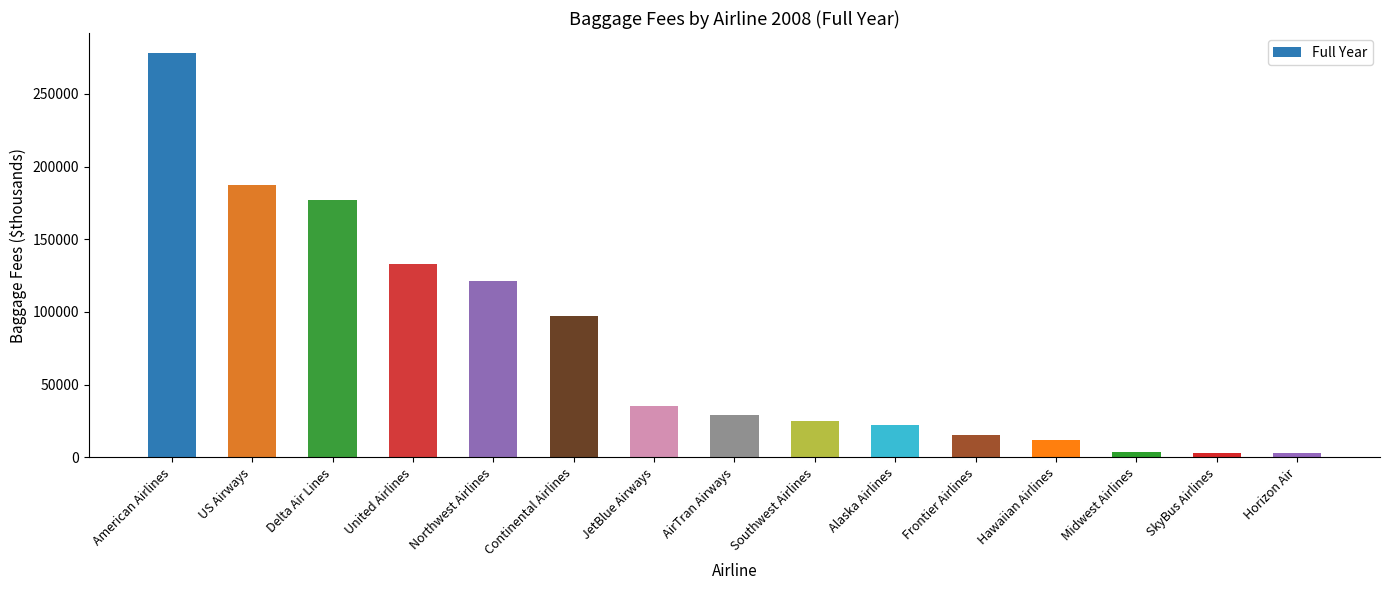

Between Alaska Airlines and Continental Airlines, which is larger?

Continental Airlines